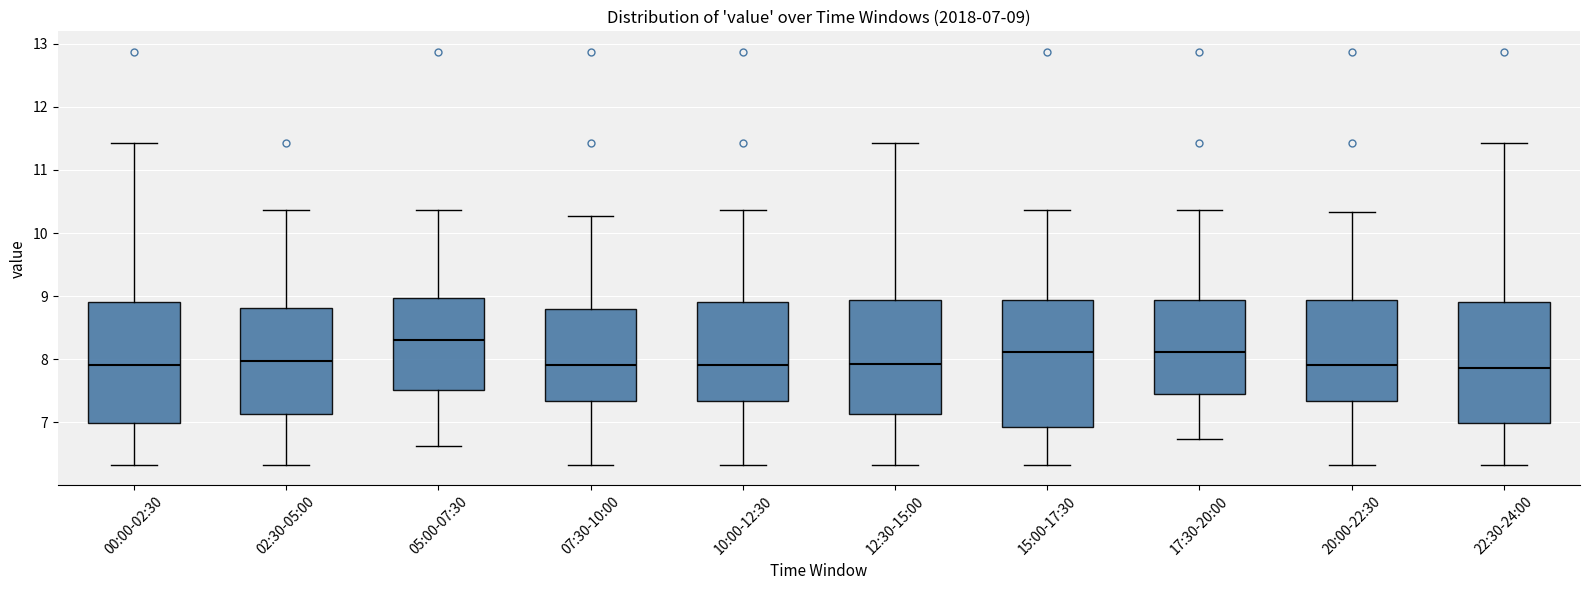

Which box is the tallest, from its lower edge to its upper edge?

15:00-17:30